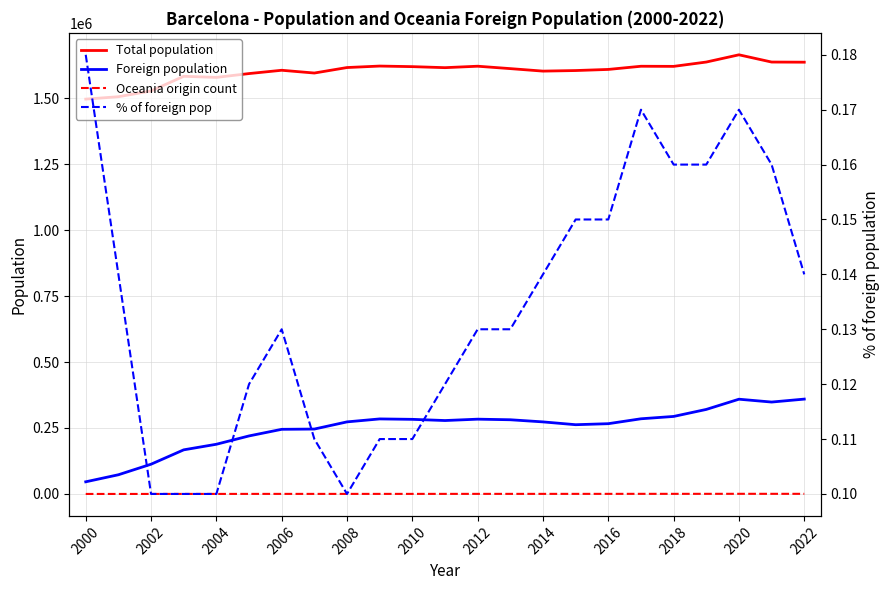

What is the difference between the highest and lowest values at 2008?

1593074.9